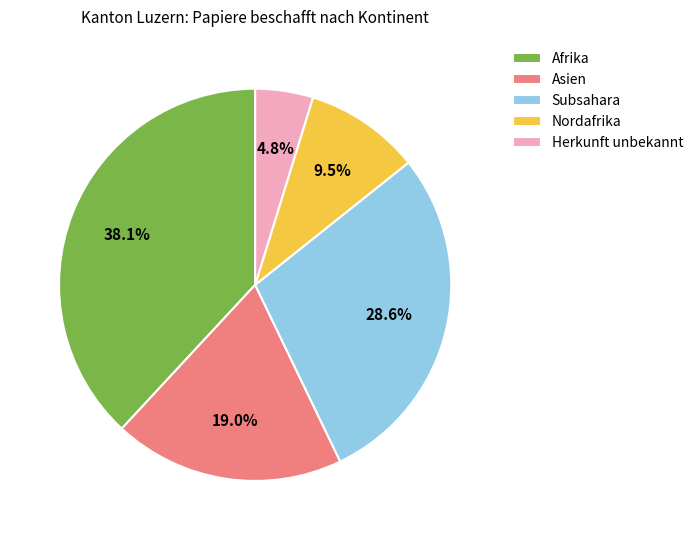

To the nearest percent, what portion does Herkunft unbekannt represent?

5%